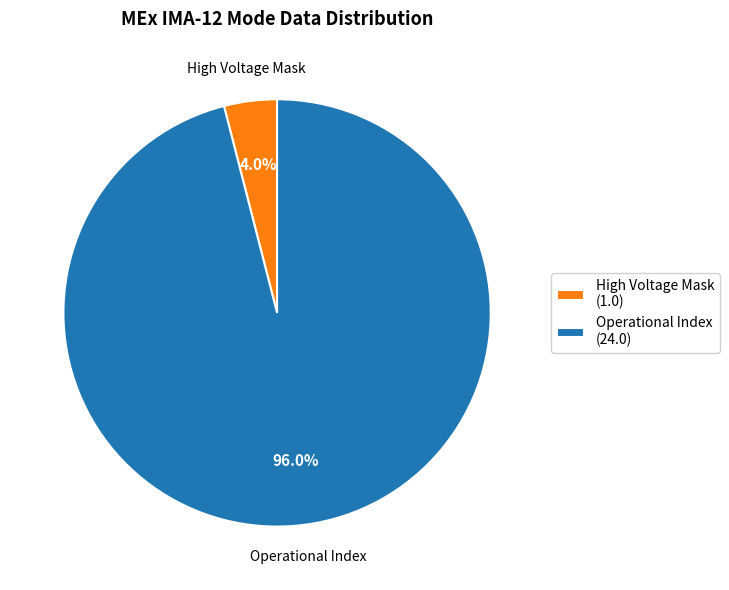

How many slices are in this pie chart?

2